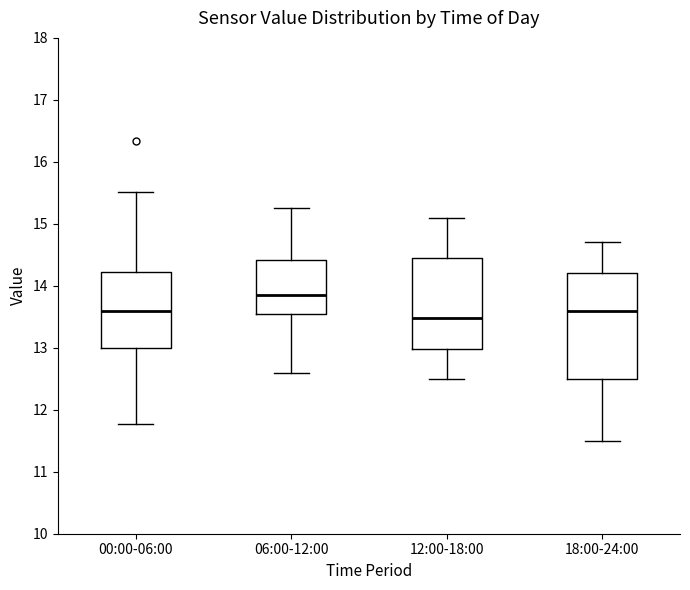

Reading left to right, read every box against the y-axis: the position of its median line, the range the box covers, and the ends of its whiskers. The values are not printed on the chart, so give them approximately, as read against the axis.

00:00-06:00: median 13.6, box 13.0 to 14.2, whiskers 11.8 to 15.5
06:00-12:00: median 13.9, box 13.5 to 14.4, whiskers 12.6 to 15.3
12:00-18:00: median 13.5, box 13.0 to 14.5, whiskers 12.5 to 15.1
18:00-24:00: median 13.6, box 12.5 to 14.2, whiskers 11.5 to 14.7